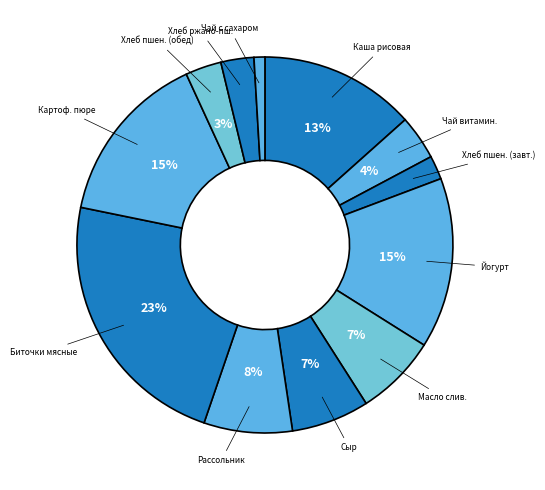

Is there any slice that represents more than half of the pie?

No